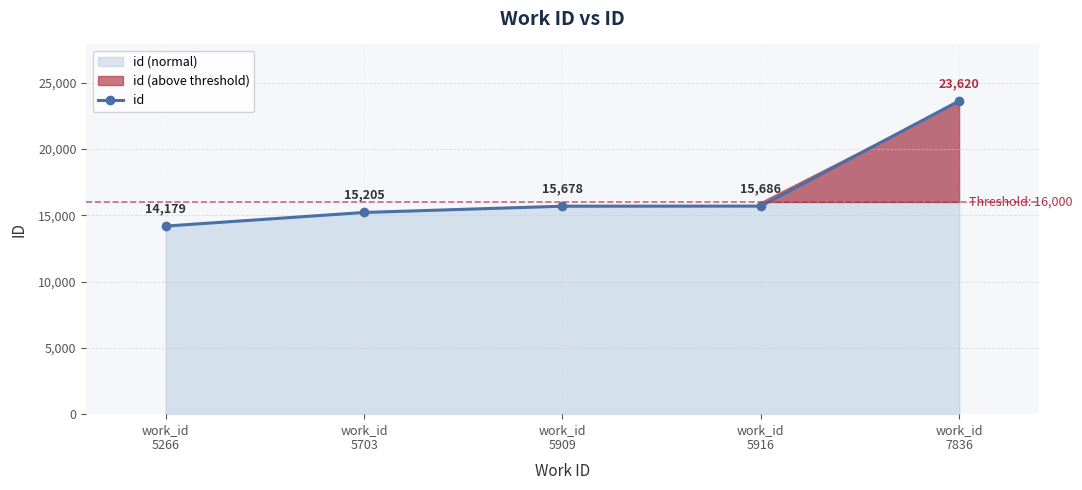

Approximately how many times larger is the value at work_id
5703 compared to work_id
5909?

1.0